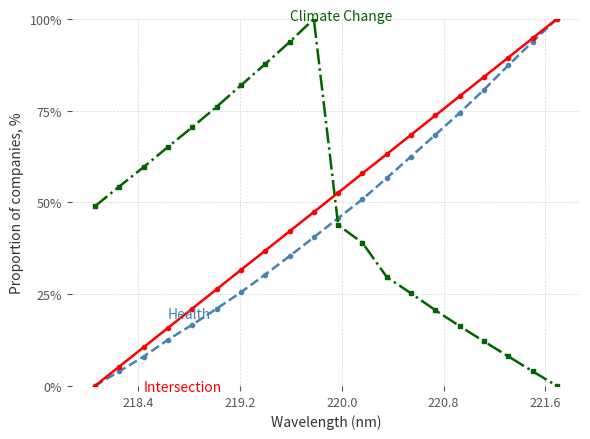

What is the maximum value shown in the chart?

100.0